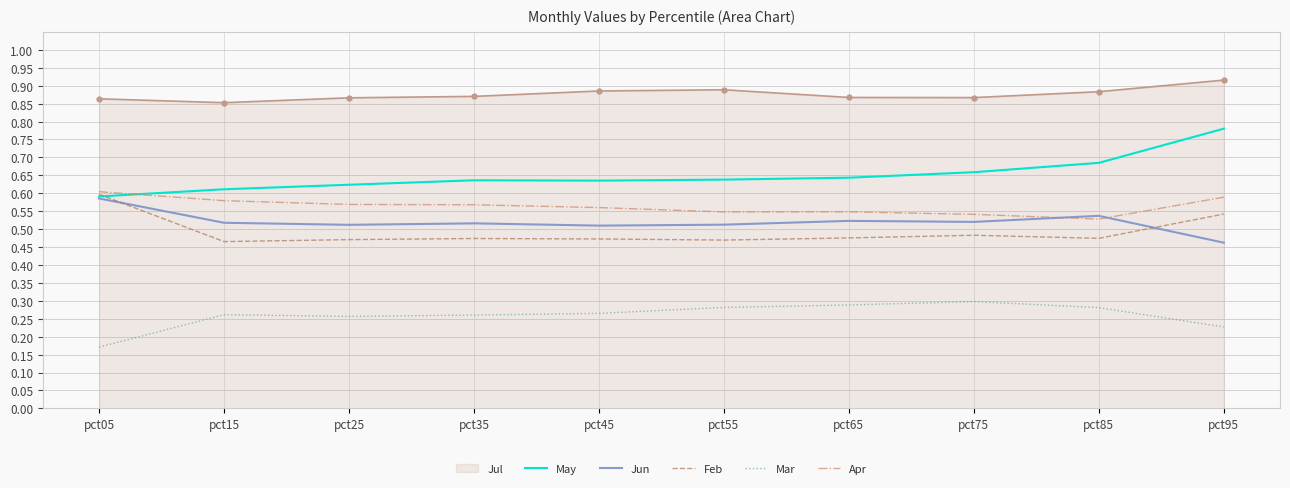

Which category has the lowest value in the Mar series?

pct05